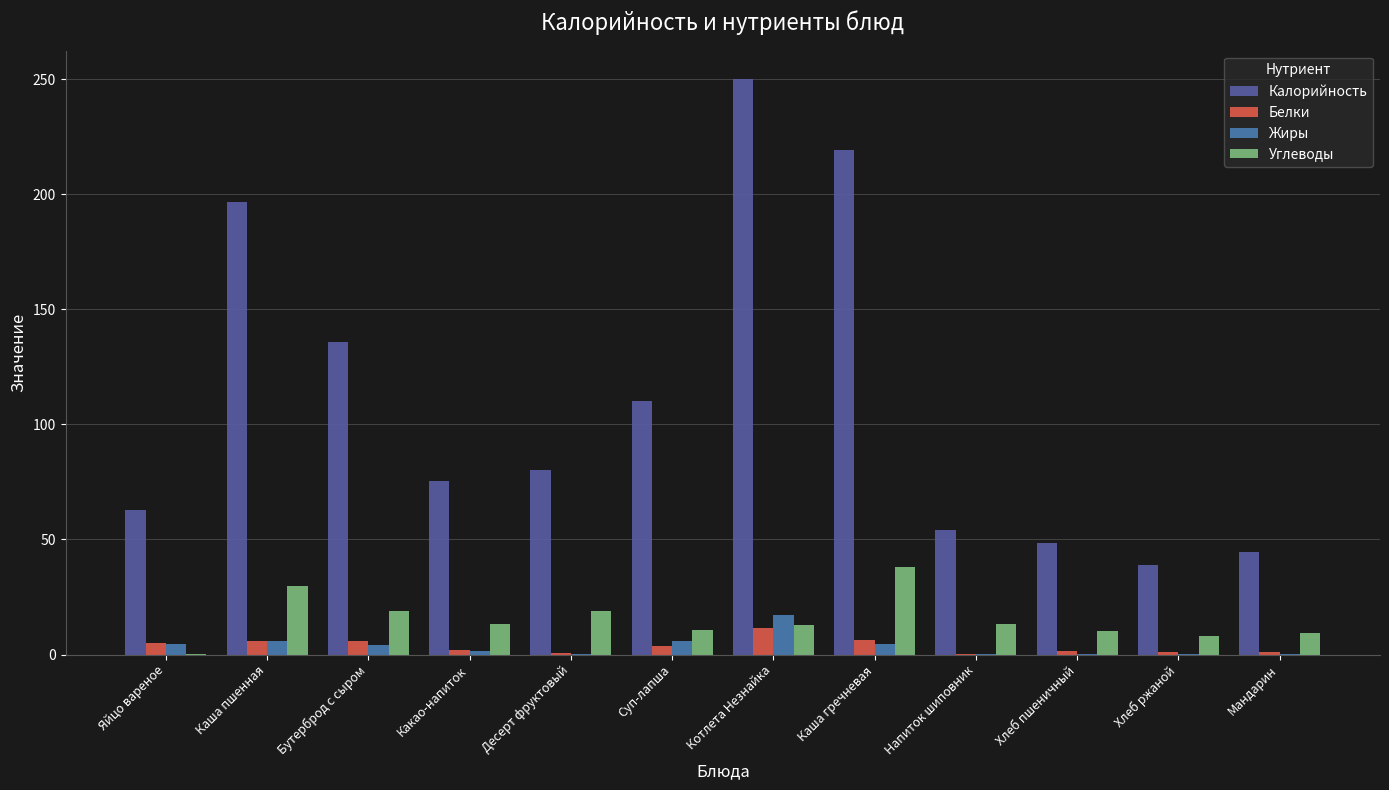

Which series has the largest total across all categories?

Калорийность